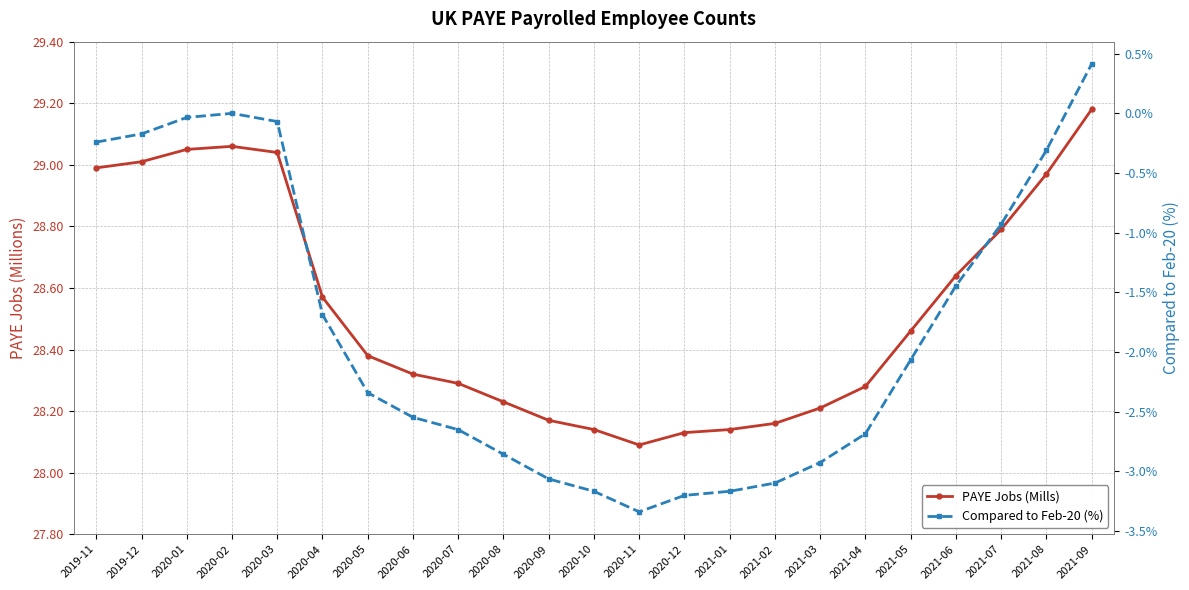

Does the chart display data point markers on the line(s)?

Yes